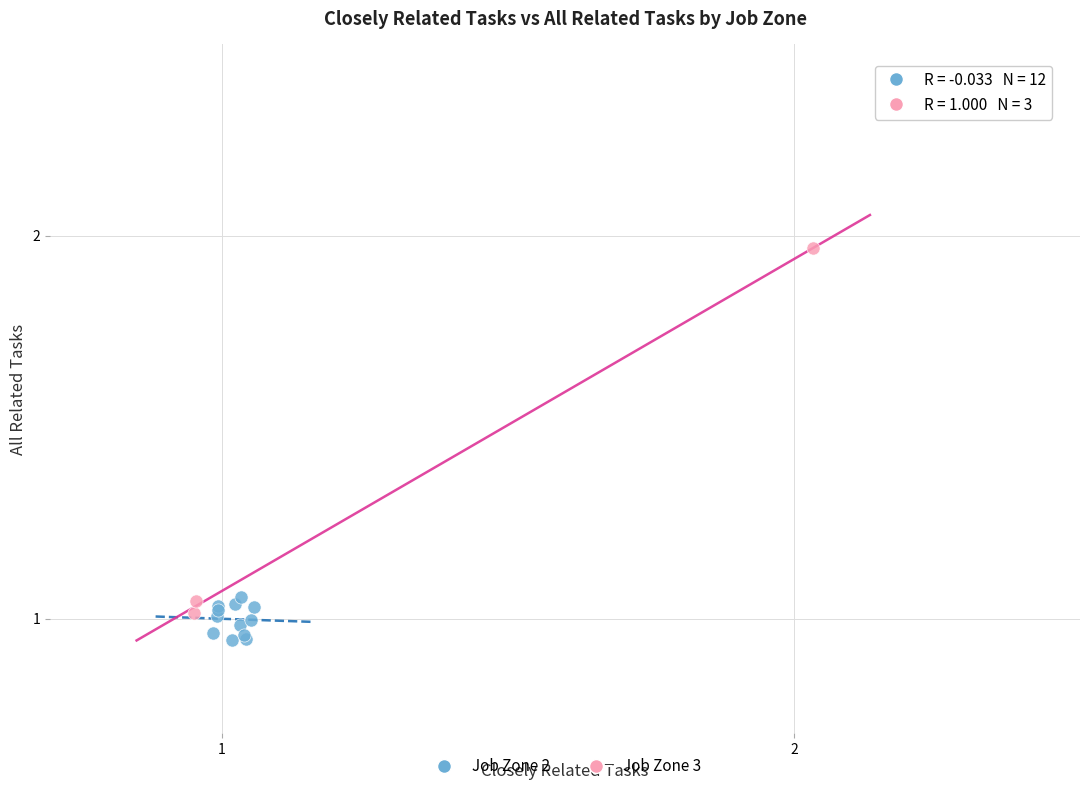

Which series has the widest spread of Y values?

Job Zone 3